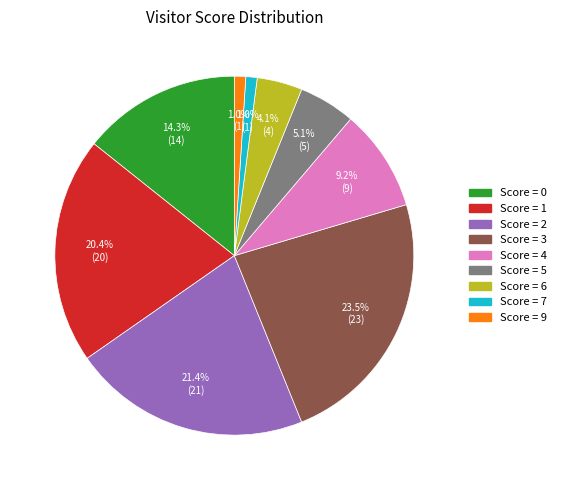

Is there a majority slice in this chart?

No